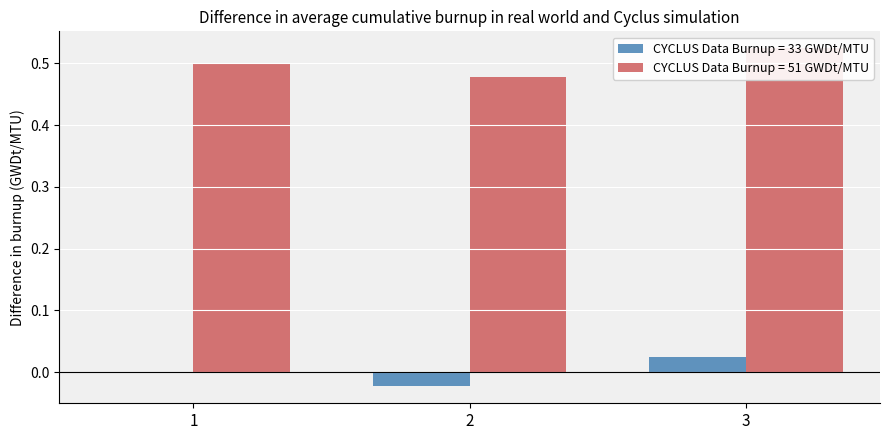

Is it true that CYCLUS Data Burnup = 33 GWDt/MTU equals 0.0 at 3?

False